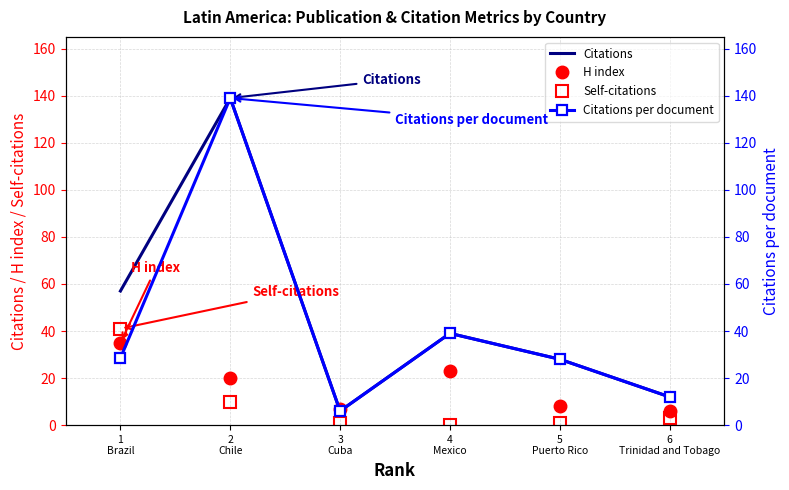

Reading left to right, what are all the values shown in this chart?

Citations: 57.0	139.0	6.0	39.0	28.0	12.0
H index: 35.0	20.0	7.0	23.0	8.0	6.0
Self-citations: 41.0	10.0	1.0	0.0	1.0	3.0
Citations per document: 28.5	139.0	6.0	39.0	28.0	12.0